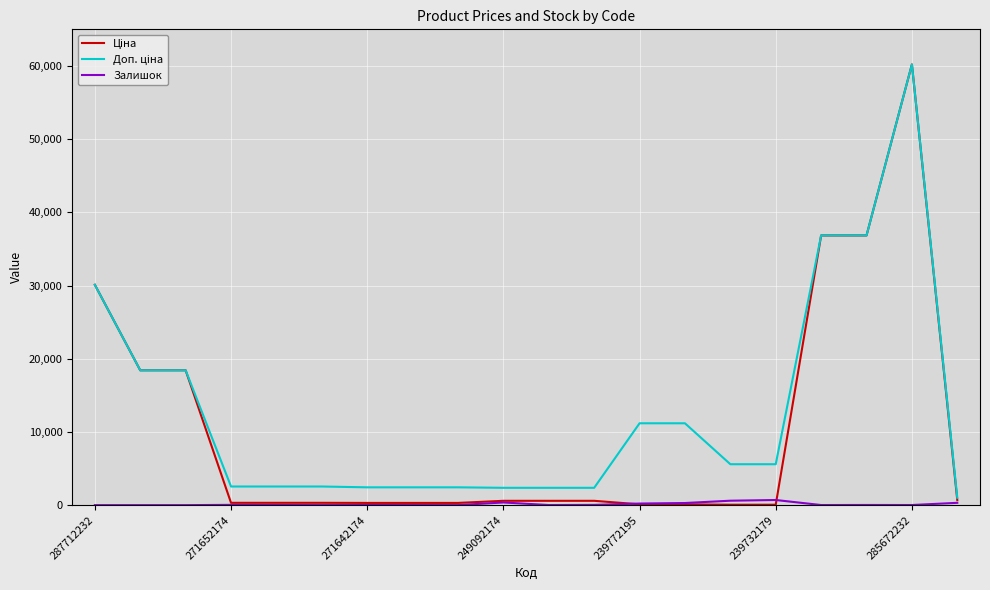

Does the chart display data point markers on the line(s)?

No